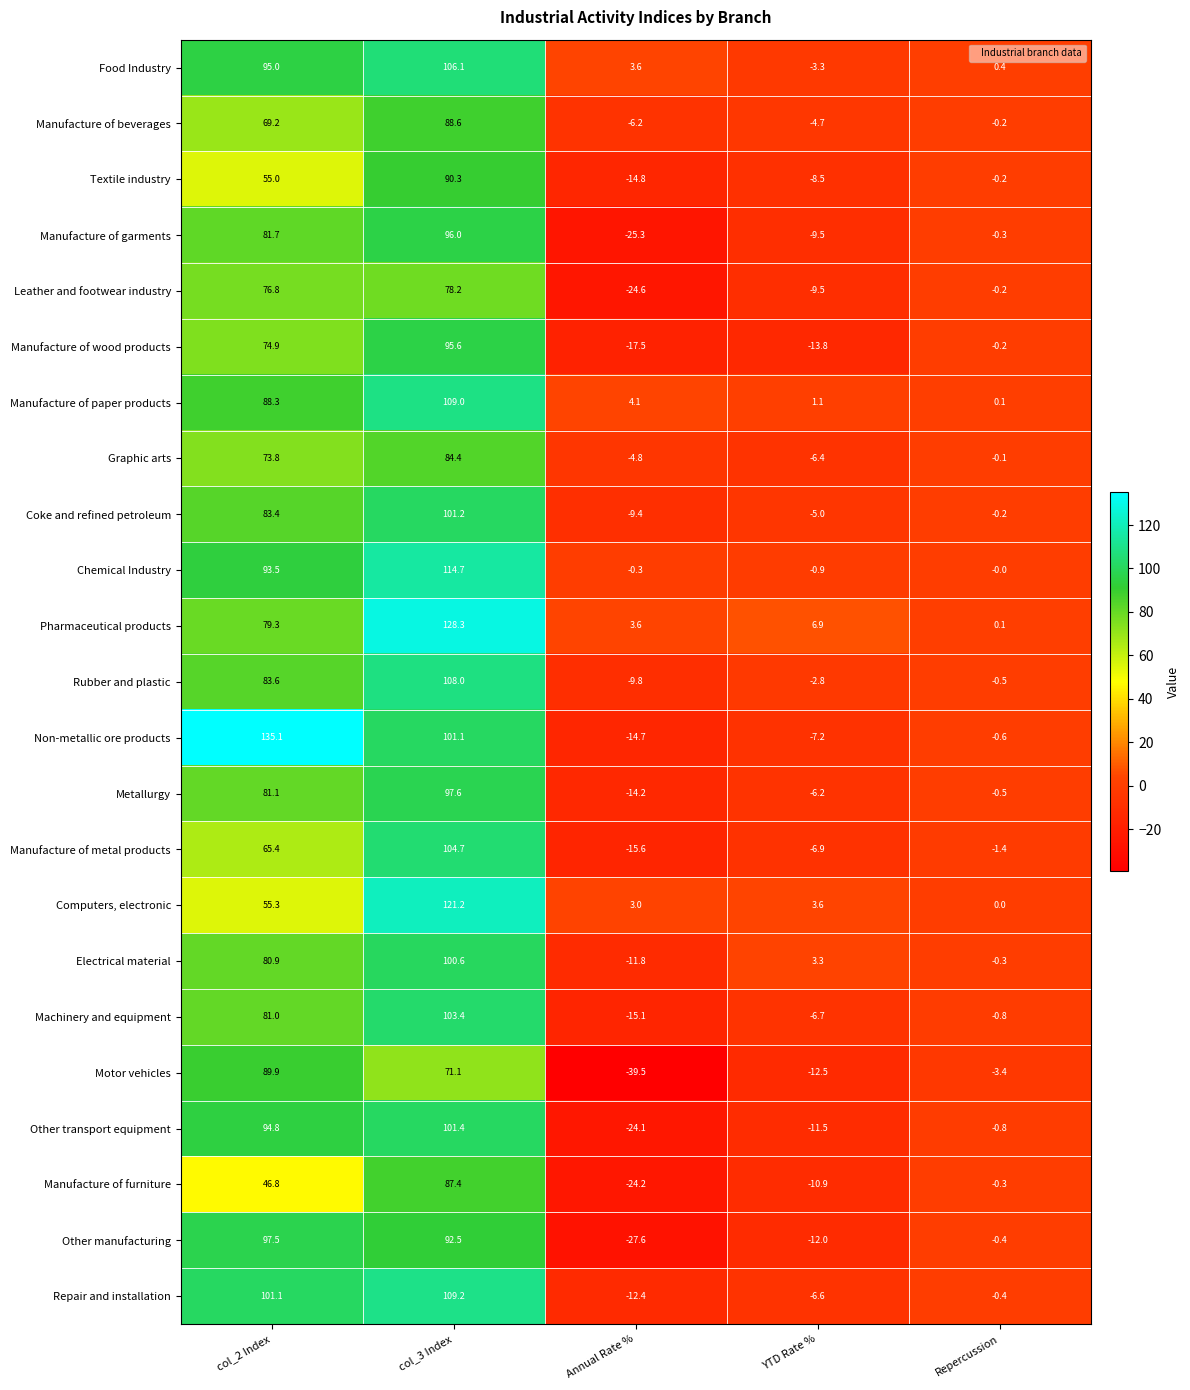

List the series in order of their peak value, lowest first.

Leather and footwear industry, Graphic arts, Manufacture of furniture, Manufacture of beverages, Motor vehicles, Textile industry, Manufacture of wood products, Manufacture of garments, Other manufacturing, Metallurgy, Electrical material, Coke and refined petroleum, Other transport equipment, Machinery and equipment, Manufacture of metal products, Food Industry, Rubber and plastic, Manufacture of paper products, Repair and installation, Chemical Industry, Computers, electronic, Pharmaceutical products, Non-metallic ore products